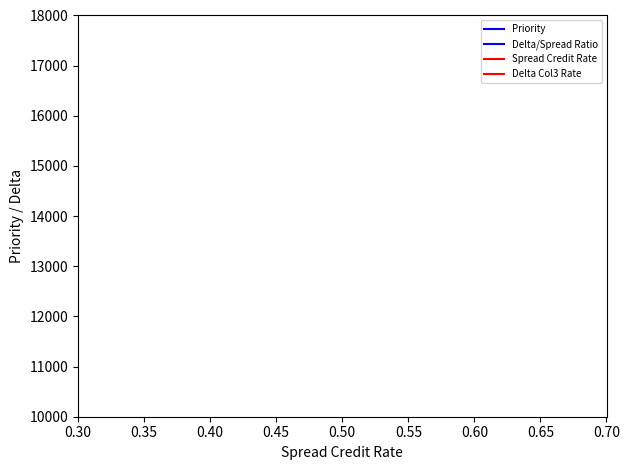

The Delta/Spread Ratio series shows 29578 at 9. True or false?

False